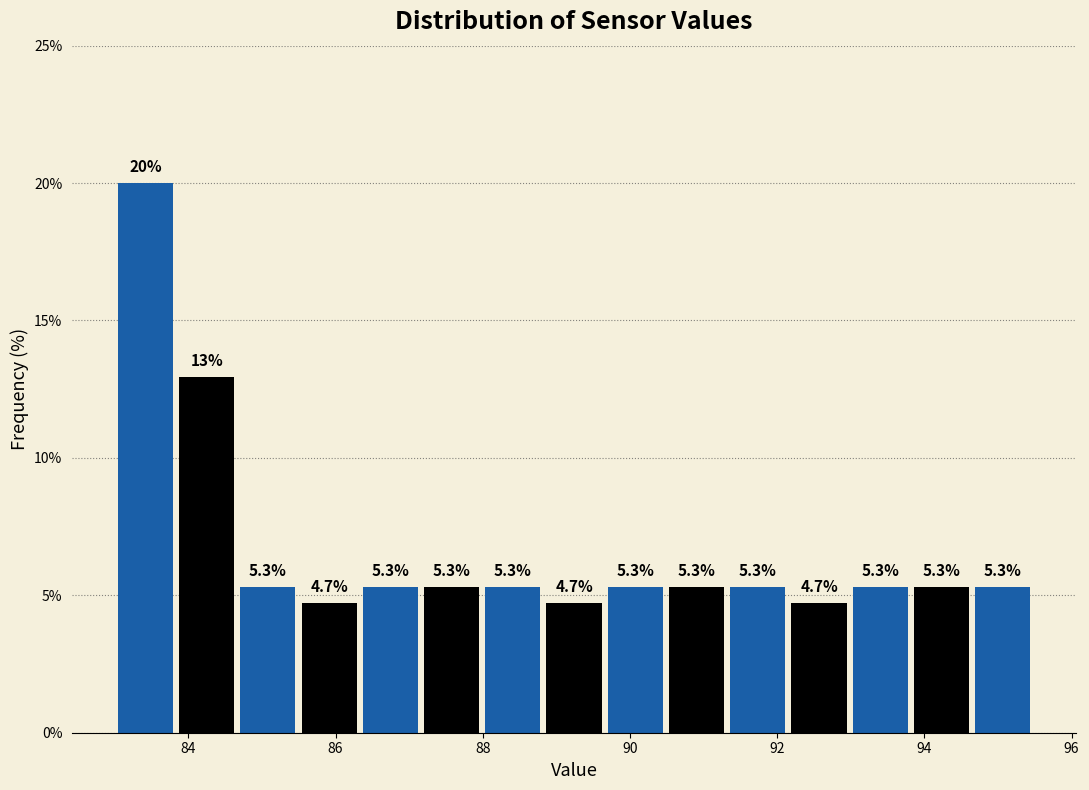

How tall is the bar that spans 92.2 to 93.0 on the x-axis? The bar edges are not printed on the chart, so give them approximately, as read against the axis.

4.7